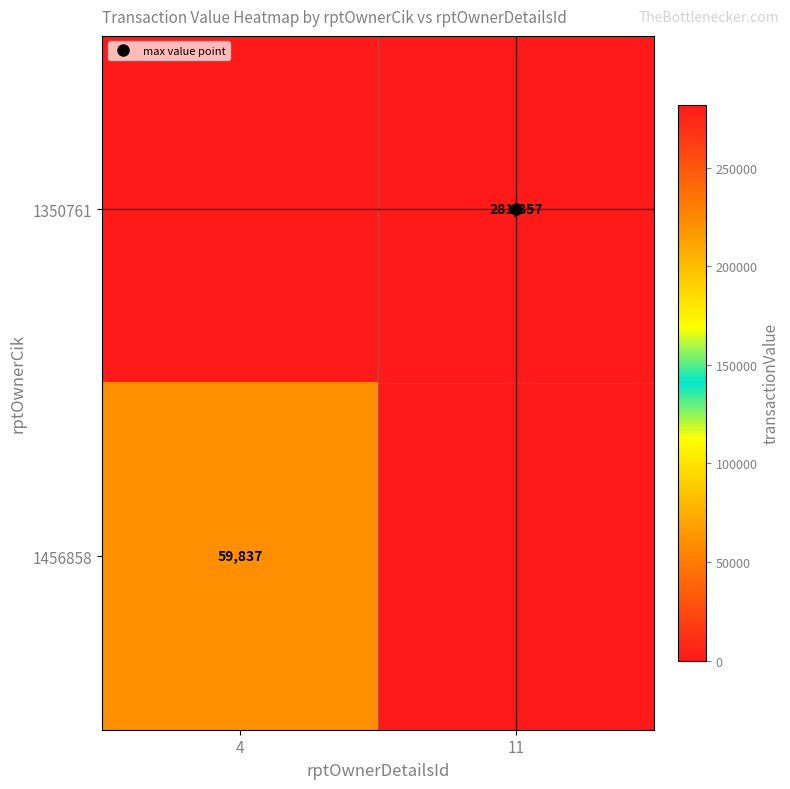

True or false: 1456858 has a value of -38509 at 11.

False